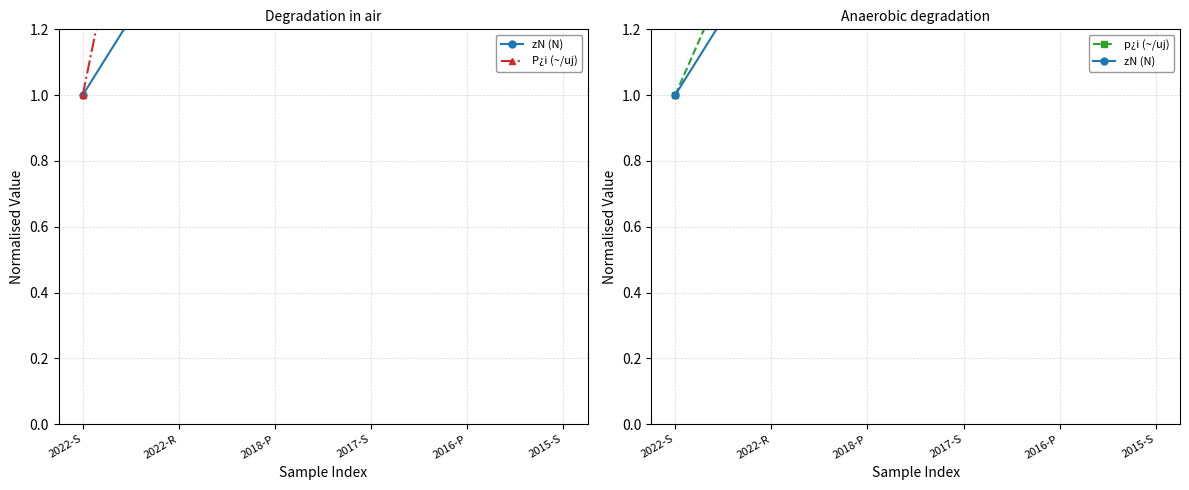

What is the total value across all series at 2022-R?

5.6